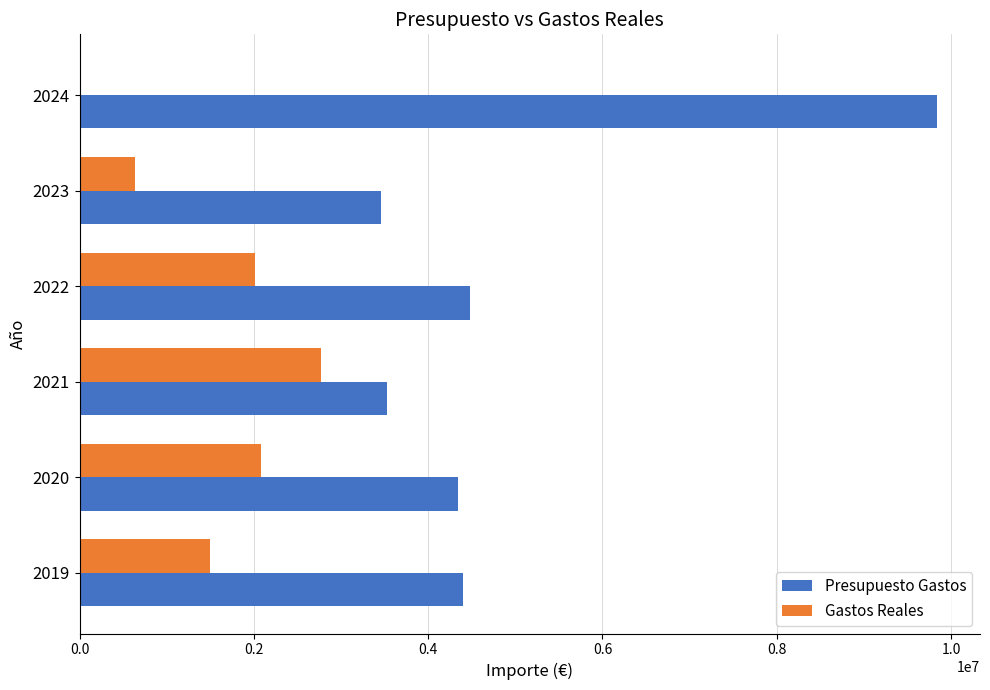

What is the total value across all series at 2023?

4097324.2